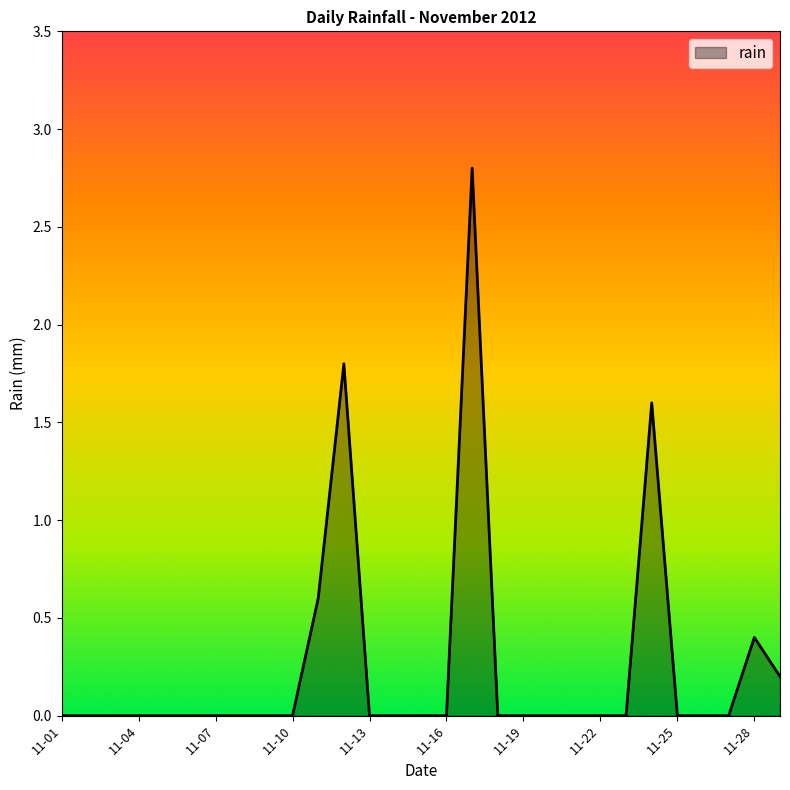

How many lines are shown in the chart?

1